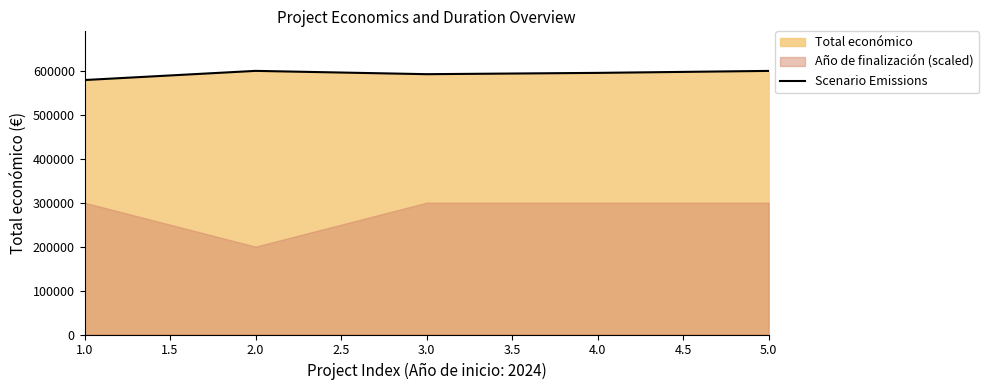

The value of Scenario Emissions at 2.0 is 599992. True or false?

True